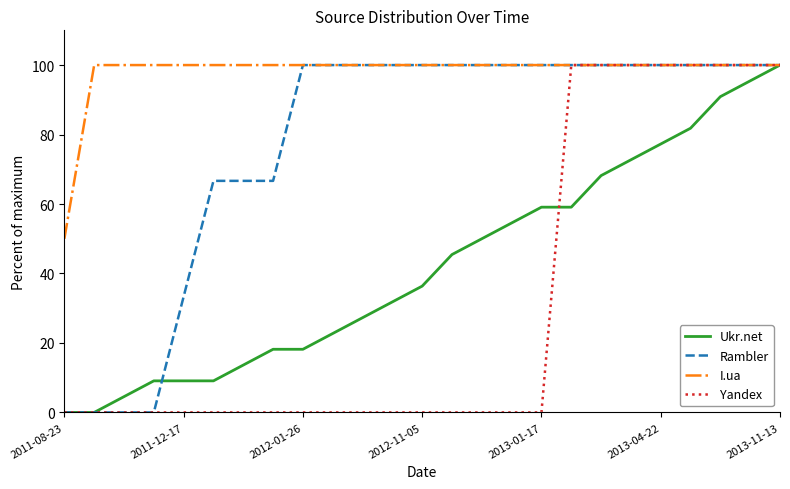

Rank the series by their average value, from lowest to highest.

Yandex, Ukr.net, Rambler, I.ua